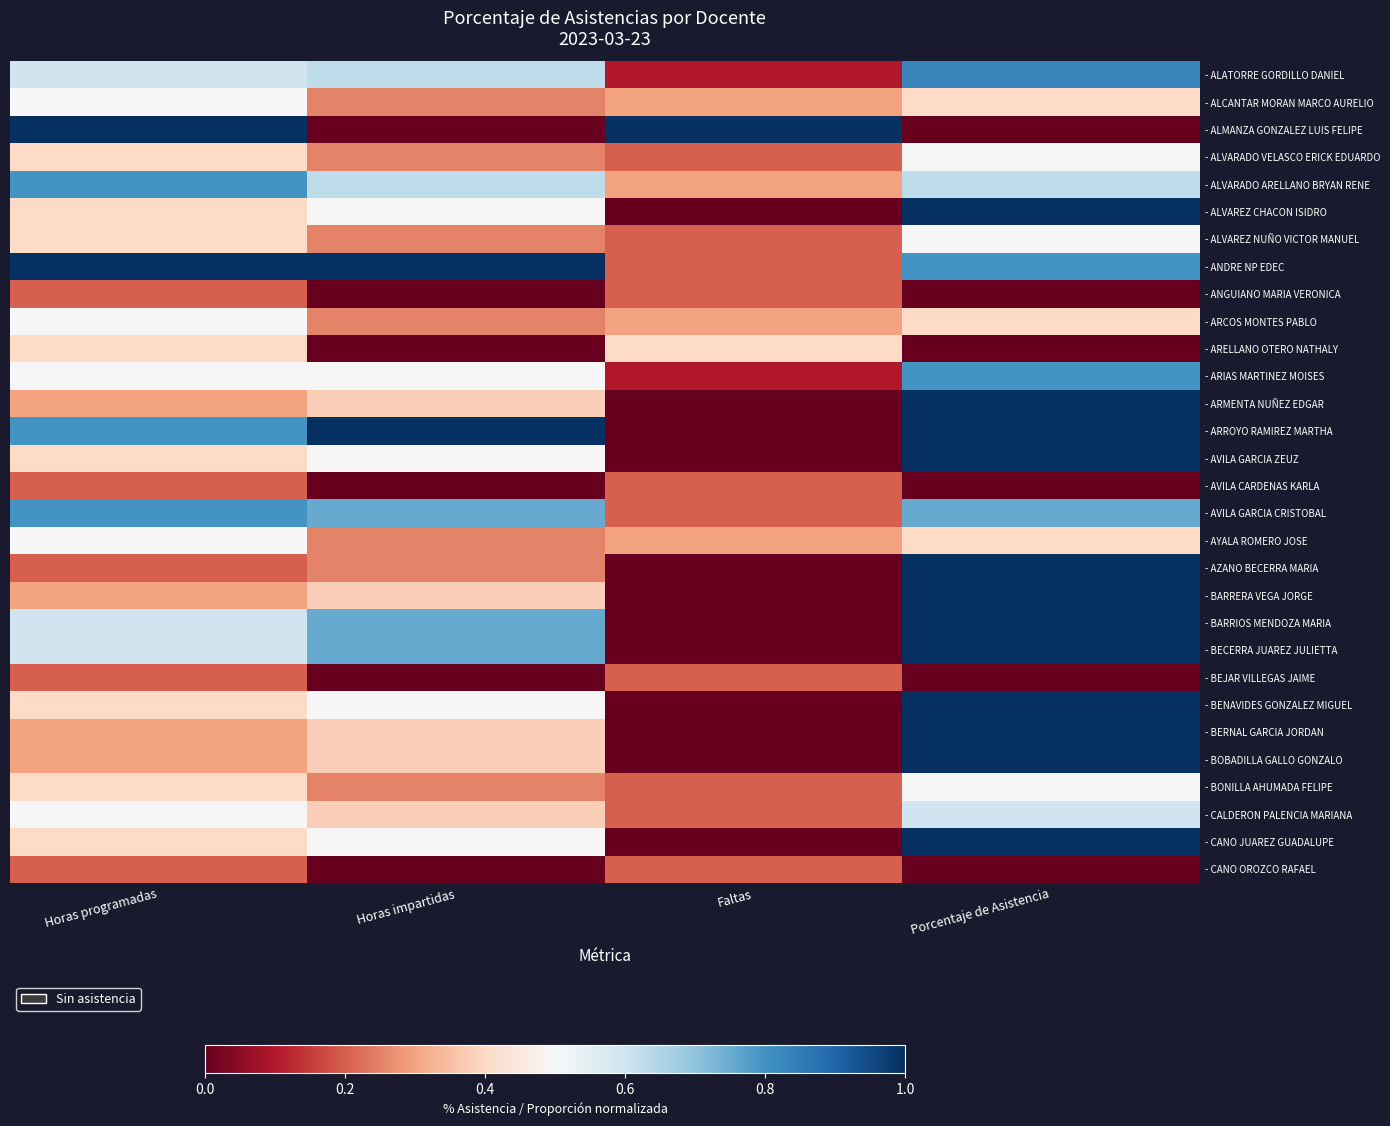

At Horas programadas, list the series in order from smallest to largest.

- ANGUIANO MARIA VERONICA, - AVILA CARDENAS KARLA, - AZANO BECERRA MARIA, - BEJAR VILLEGAS JAIME, - CANO OROZCO RAFAEL, - ARMENTA NUÑEZ EDGAR, - BARRERA VEGA JORGE, - BERNAL GARCIA JORDAN, - BOBADILLA GALLO GONZALO, - ALVARADO VELASCO ERICK EDUARDO, - ALVAREZ CHACON ISIDRO, - ALVAREZ NUÑO VICTOR MANUEL, - ARELLANO OTERO NATHALY, - AVILA GARCIA ZEUZ, - BENAVIDES GONZALEZ MIGUEL, - BONILLA AHUMADA FELIPE, - CANO JUAREZ GUADALUPE, - ALCANTAR MORAN MARCO AURELIO, - ARCOS MONTES PABLO, - ARIAS MARTINEZ MOISES, - AYALA ROMERO JOSE, - CALDERON PALENCIA MARIANA, - ALATORRE GORDILLO DANIEL, - BARRIOS MENDOZA MARIA, - BECERRA JUAREZ JULIETTA, - ALVARADO ARELLANO BRYAN RENE, - ARROYO RAMIREZ MARTHA, - AVILA GARCIA CRISTOBAL, - ALMANZA GONZALEZ LUIS FELIPE, - ANDRE NP EDEC